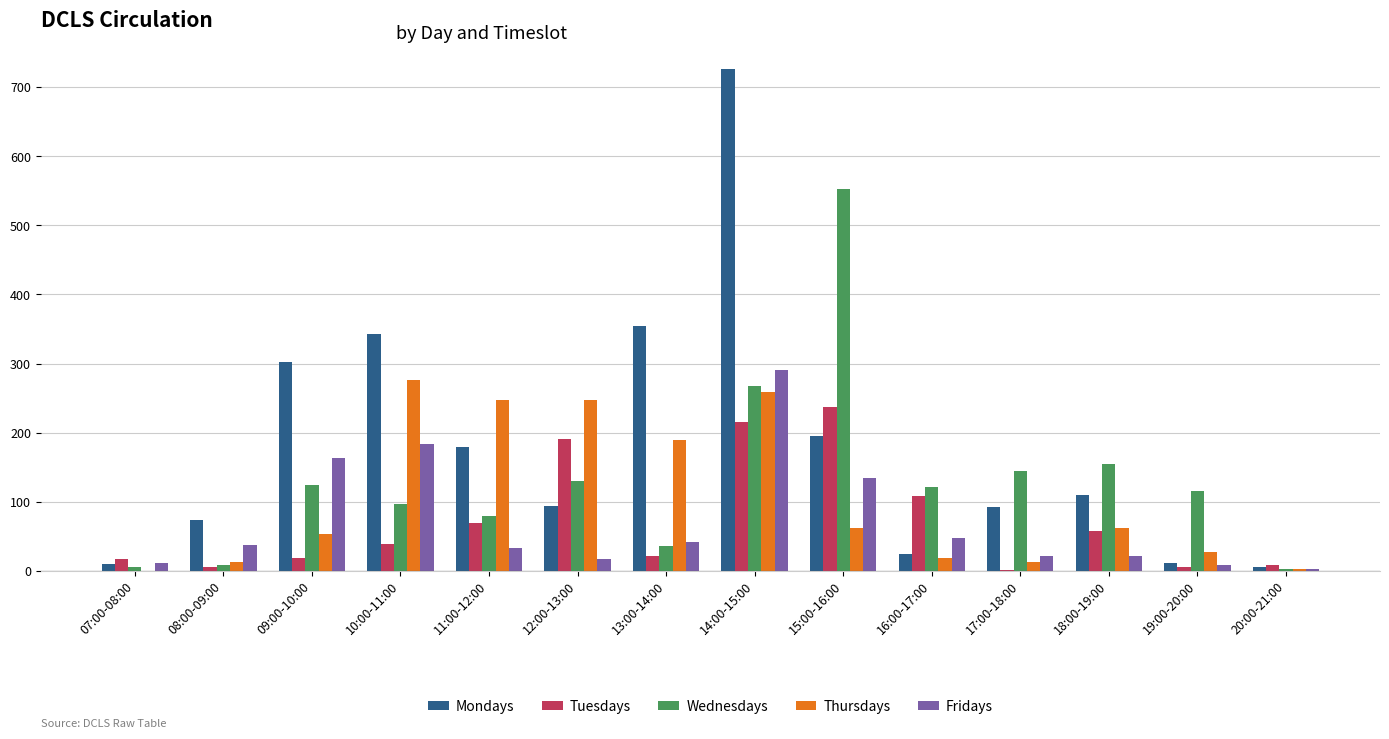

How many groups of bars are there?

14